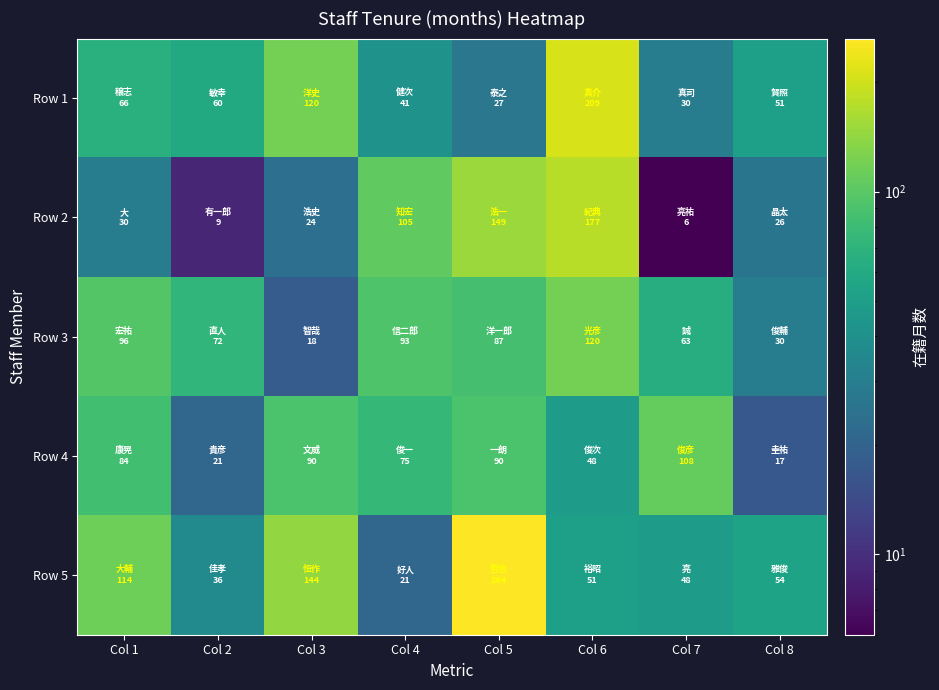

At which category is the sum across all series the highest?

Col 5